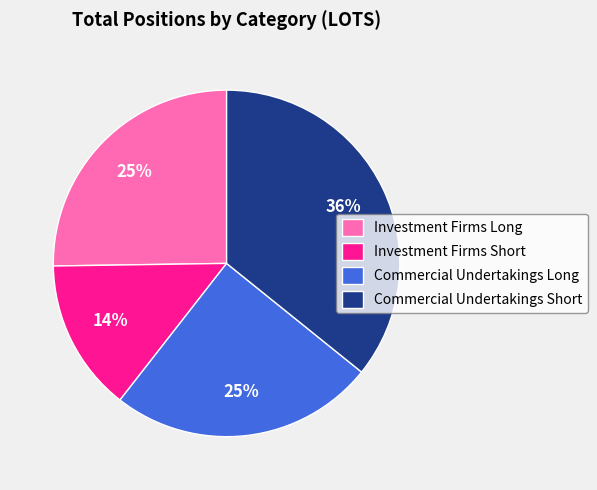

Which has a higher value, Investment Firms Long or Investment Firms Short?

Investment Firms Long